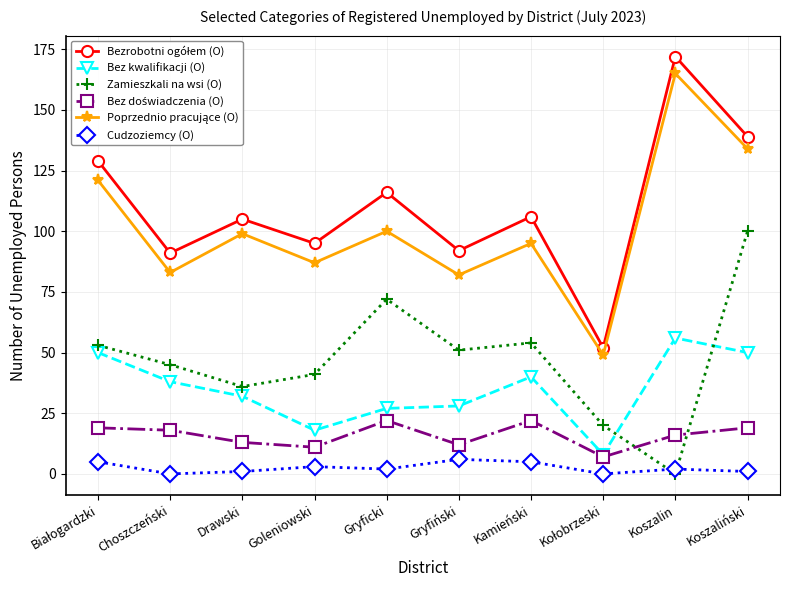

Which category has the highest value in the Zamieszkali na wsi (O) series?

Koszaliński